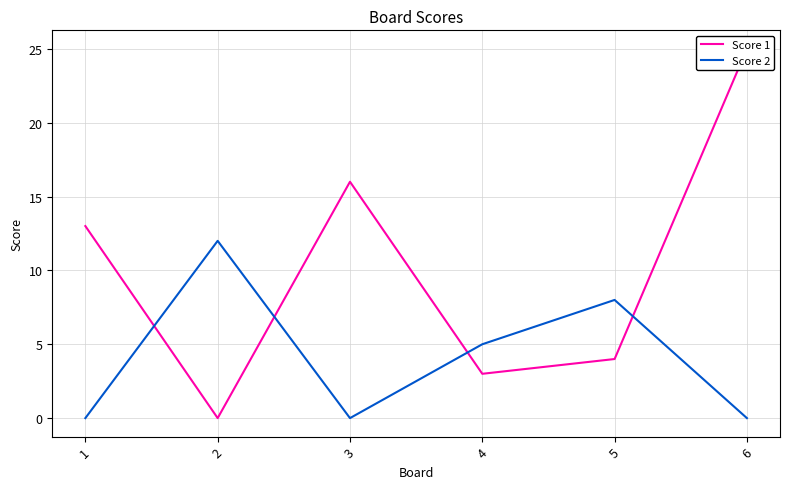

True or false: Score 1 has a value of 4 at 5.

True